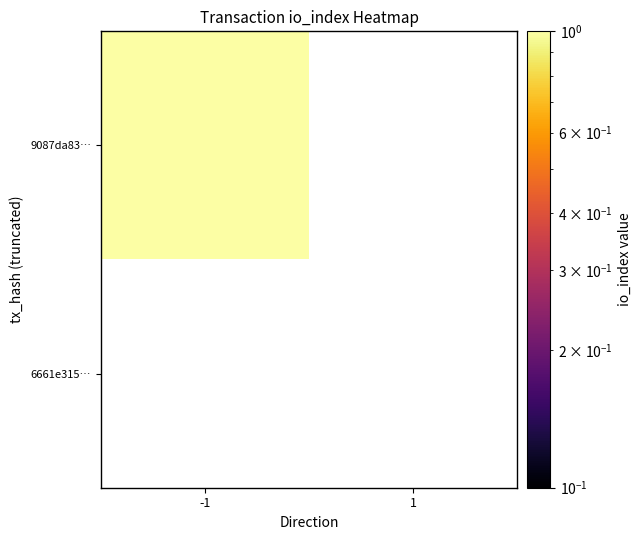

How many categories are shown in the chart?

2